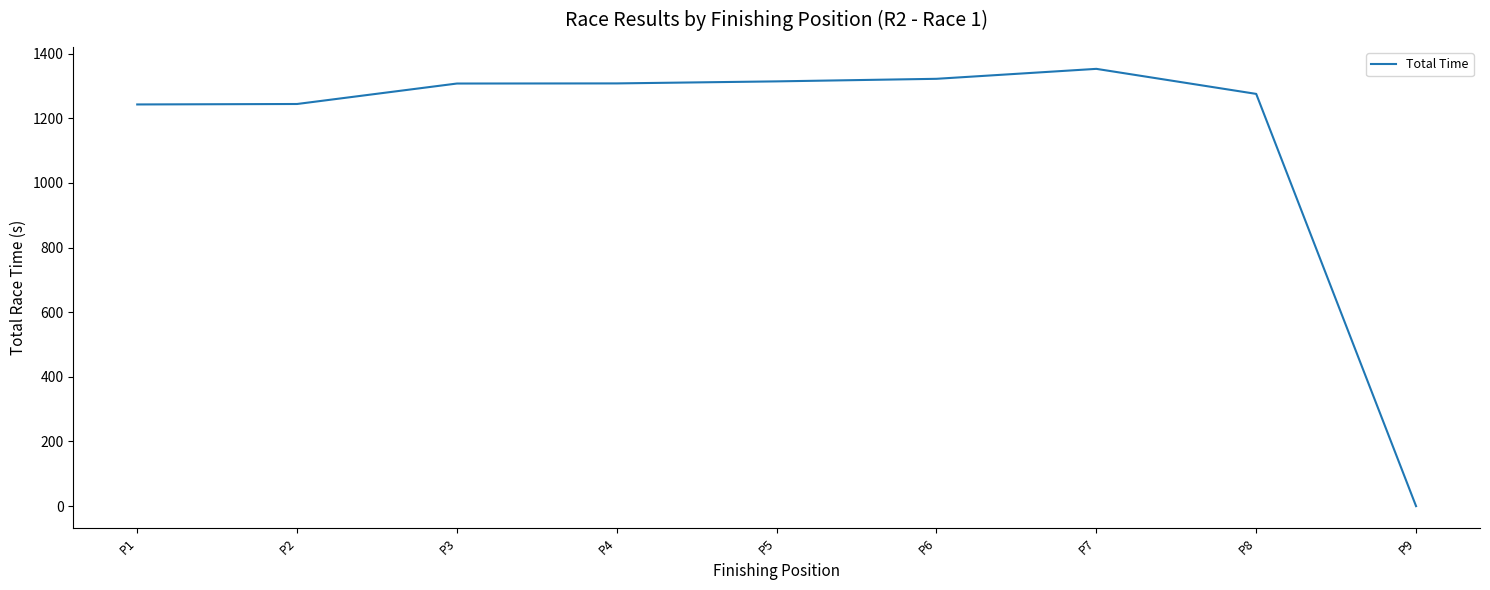

At which label is the value closest to 676?

P1